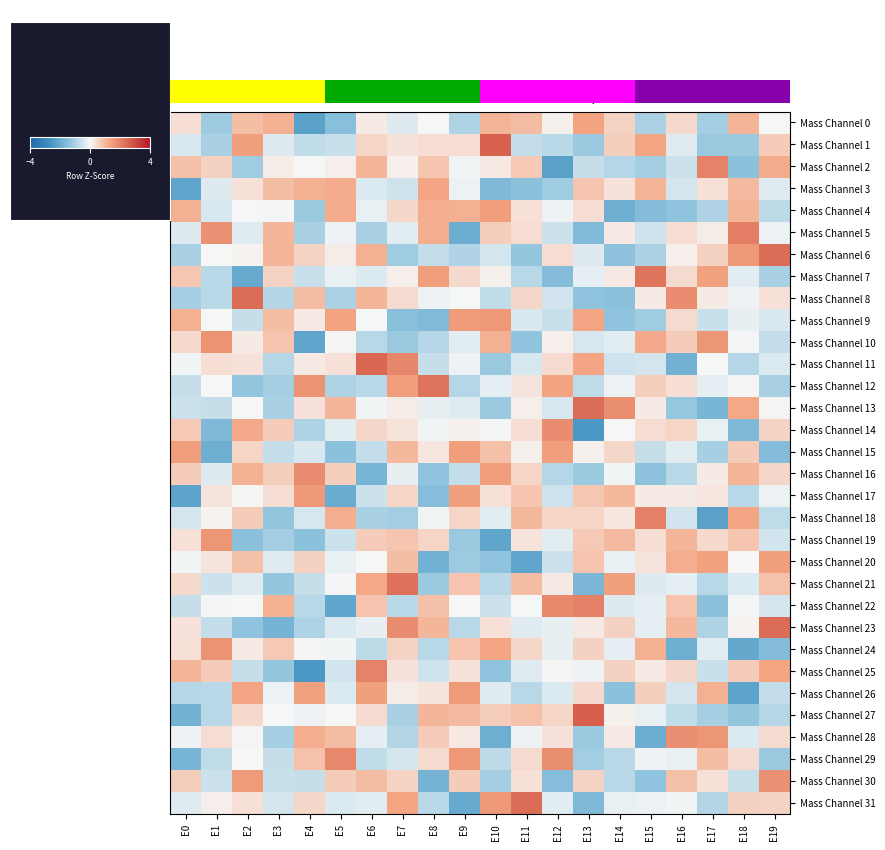

Reading left to right, transcribe all the data shown in this chart.

Mass Channel 0: E0=0.4	E1=-1.2	E2=0.9	E3=1.1	E4=-2.3	E5=-1.5	E6=0.2	E7=-0.3	E8=0.0	E9=-1.0	E10=1.1	E11=1.0	E12=0.1	E13=1.4	E14=0.6	E15=-1.0	E16=0.5	E17=-1.1	E18=1.1	E19=-0.0
Mass Channel 1: E0=-0.4	E1=-1.0	E2=1.4	E3=-0.3	E4=-0.7	E5=-0.6	E6=0.5	E7=0.3	E8=0.4	E9=0.4	E10=2.6	E11=-0.7	E12=-0.8	E13=-1.2	E14=0.7	E15=1.3	E16=-0.3	E17=-1.2	E18=-1.2	E19=0.7
Mass Channel 2: E0=0.9	E1=0.6	E2=-1.1	E3=0.2	E4=-0.0	E5=0.1	E6=1.1	E7=0.1	E8=0.8	E9=-0.1	E10=0.2	E11=0.7	E12=-2.3	E13=-0.6	E14=-0.8	E15=-1.1	E16=-0.6	E17=2.0	E18=-1.4	E19=1.2
Mass Channel 3: E0=-2.2	E1=-0.3	E2=0.4	E3=0.9	E4=1.1	E5=1.2	E6=-0.4	E7=-0.5	E8=1.3	E9=-0.1	E10=-1.6	E11=-1.4	E12=-1.1	E13=0.8	E14=0.3	E15=1.1	E16=-0.5	E17=0.3	E18=1.0	E19=-0.3
Mass Channel 4: E0=1.1	E1=-0.4	E2=-0.0	E3=-0.0	E4=-1.2	E5=1.2	E6=-0.2	E7=0.5	E8=1.2	E9=1.1	E10=1.4	E11=0.4	E12=-0.1	E13=0.4	E14=-1.9	E15=-1.5	E16=-1.4	E17=-0.9	E18=1.1	E19=-0.8
Mass Channel 5: E0=-0.3	E1=1.7	E2=-0.3	E3=1.0	E4=-1.0	E5=-0.1	E6=-1.0	E7=-0.3	E8=1.2	E9=-2.0	E10=0.7	E11=0.4	E12=-0.6	E13=-1.6	E14=0.2	E15=-0.5	E16=0.4	E17=0.2	E18=2.1	E19=-0.2
Mass Channel 6: E0=-1.0	E1=0.0	E2=0.1	E3=1.0	E4=0.6	E5=0.2	E6=1.1	E7=-1.1	E8=-0.7	E9=-0.9	E10=-0.5	E11=-1.3	E12=0.4	E13=-0.3	E14=-1.4	E15=-1.0	E16=0.1	E17=0.6	E18=1.6	E19=2.4
Mass Channel 7: E0=0.8	E1=-0.8	E2=-2.0	E3=0.6	E4=-0.6	E5=-0.2	E6=-0.4	E7=0.1	E8=1.5	E9=0.5	E10=0.1	E11=-0.8	E12=-1.5	E13=-0.2	E14=0.2	E15=2.2	E16=0.4	E17=1.4	E18=-0.3	E19=-1.0
Mass Channel 8: E0=-1.1	E1=-0.8	E2=2.4	E3=-0.9	E4=1.0	E5=-1.0	E6=1.1	E7=0.5	E8=-0.2	E9=-0.0	E10=-0.7	E11=0.5	E12=-0.5	E13=-1.4	E14=-1.4	E15=0.2	E16=1.8	E17=0.2	E18=-0.1	E19=0.3
Mass Channel 9: E0=1.1	E1=0.0	E2=-0.6	E3=0.9	E4=0.2	E5=1.4	E6=-0.0	E7=-1.5	E8=-1.6	E9=1.5	E10=1.6	E11=-0.4	E12=-0.6	E13=1.3	E14=-1.4	E15=-1.1	E16=0.4	E17=-0.6	E18=-0.2	E19=-0.4
Mass Channel 10: E0=0.5	E1=1.7	E2=0.2	E3=0.8	E4=-2.2	E5=0.1	E6=-0.8	E7=-1.2	E8=-0.9	E9=-0.3	E10=1.1	E11=-1.4	E12=0.1	E13=-0.4	E14=-0.3	E15=1.2	E16=0.7	E17=1.6	E18=-0.1	E19=-0.7
Mass Channel 11: E0=-0.1	E1=0.4	E2=0.3	E3=-0.9	E4=0.2	E5=0.4	E6=2.5	E7=1.9	E8=-0.7	E9=-0.1	E10=-1.2	E11=-0.4	E12=0.4	E13=1.3	E14=-0.5	E15=-0.5	E16=-1.9	E17=-0.0	E18=-0.9	E19=-0.4
Mass Channel 12: E0=-0.6	E1=-0.0	E2=-1.3	E3=-1.1	E4=1.7	E5=-1.0	E6=-0.8	E7=1.5	E8=2.3	E9=-0.9	E10=-0.2	E11=0.3	E12=1.4	E13=-0.7	E14=-0.1	E15=0.6	E16=0.4	E17=-0.2	E18=-0.1	E19=-1.0
Mass Channel 13: E0=-0.6	E1=-0.6	E2=0.0	E3=-1.0	E4=0.3	E5=1.0	E6=-0.1	E7=0.2	E8=-0.2	E9=-0.3	E10=-1.2	E11=0.1	E12=-0.4	E13=2.4	E14=1.8	E15=0.2	E16=-1.3	E17=-1.7	E18=1.3	E19=0.1
Mass Channel 14: E0=0.7	E1=-1.6	E2=1.2	E3=0.7	E4=-1.0	E5=-0.3	E6=0.5	E7=0.3	E8=-0.1	E9=0.1	E10=-0.0	E11=0.4	E12=1.8	E13=-2.5	E14=-0.0	E15=0.4	E16=0.5	E17=-0.2	E18=-1.7	E19=0.6
Mass Channel 15: E0=1.4	E1=-1.9	E2=0.6	E3=-0.7	E4=-0.4	E5=-1.4	E6=-0.7	E7=1.0	E8=0.3	E9=1.5	E10=0.9	E11=0.1	E12=1.5	E13=0.1	E14=0.5	E15=-0.6	E16=-0.3	E17=-1.0	E18=0.7	E19=-1.5
Mass Channel 16: E0=0.7	E1=-0.3	E2=1.1	E3=0.7	E4=1.8	E5=0.6	E6=-1.8	E7=-0.2	E8=-1.4	E9=-0.7	E10=1.5	E11=0.5	E12=-0.9	E13=-1.2	E14=-0.1	E15=-1.4	E16=-0.8	E17=0.2	E18=1.1	E19=0.5
Mass Channel 17: E0=-2.2	E1=0.3	E2=0.1	E3=0.4	E4=1.5	E5=-2.0	E6=-0.6	E7=0.6	E8=-1.5	E9=1.4	E10=0.3	E11=0.8	E12=-0.6	E13=0.8	E14=1.0	E15=0.2	E16=0.2	E17=0.3	E18=-0.8	E19=-0.2
Mass Channel 18: E0=-0.4	E1=0.1	E2=0.7	E3=-1.3	E4=-0.4	E5=1.2	E6=-1.0	E7=-1.1	E8=-0.1	E9=0.5	E10=-0.3	E11=1.0	E12=0.6	E13=0.5	E14=0.3	E15=2.0	E16=-0.5	E17=-2.3	E18=1.3	E19=-0.7
Mass Channel 19: E0=0.4	E1=1.6	E2=-1.4	E3=-1.1	E4=-1.4	E5=-0.6	E6=0.7	E7=0.8	E8=0.5	E9=-1.2	E10=-2.2	E11=0.3	E12=-0.3	E13=0.7	E14=1.0	E15=0.4	E16=1.0	E17=0.5	E18=0.8	E19=-0.5
Mass Channel 20: E0=-0.1	E1=0.3	E2=0.9	E3=-0.3	E4=0.6	E5=-0.2	E6=-0.0	E7=0.9	E8=-1.8	E9=-1.2	E10=-1.3	E11=-2.2	E12=-0.6	E13=0.8	E14=-0.2	E15=0.3	E16=1.2	E17=1.4	E18=0.0	E19=1.4
Mass Channel 21: E0=0.5	E1=-0.6	E2=-0.3	E3=-1.3	E4=-0.6	E5=-0.0	E6=1.3	E7=2.3	E8=-1.2	E9=0.8	E10=-0.8	E11=0.9	E12=0.2	E13=-1.7	E14=1.4	E15=-0.3	E16=-0.2	E17=-0.8	E18=-0.4	E19=0.9
Mass Channel 22: E0=-0.6	E1=-0.0	E2=-0.0	E3=1.1	E4=-0.8	E5=-2.2	E6=0.8	E7=-0.8	E8=0.9	E9=0.0	E10=-0.6	E11=-0.0	E12=1.9	E13=2.0	E14=-0.3	E15=-0.2	E16=0.8	E17=-1.4	E18=-0.0	E19=-0.5
Mass Channel 23: E0=0.3	E1=-0.7	E2=-1.4	E3=-1.8	E4=-0.9	E5=-0.4	E6=-0.2	E7=1.8	E8=1.0	E9=-0.8	E10=0.4	E11=-0.3	E12=-0.2	E13=0.2	E14=0.6	E15=-0.2	E16=1.0	E17=-1.0	E18=0.1	E19=2.4
Mass Channel 24: E0=0.3	E1=1.7	E2=0.2	E3=0.7	E4=0.0	E5=-0.1	E6=-0.8	E7=0.6	E8=-0.8	E9=0.8	E10=1.3	E11=0.5	E12=-0.2	E13=0.6	E14=-0.2	E15=1.1	E16=-1.9	E17=-0.3	E18=-2.1	E19=-1.5
Mass Channel 25: E0=1.1	E1=0.7	E2=-0.6	E3=-1.3	E4=-2.5	E5=-0.5	E6=2.0	E7=0.3	E8=-0.5	E9=0.3	E10=-1.3	E11=-0.3	E12=0.0	E13=-0.1	E14=0.6	E15=0.2	E16=0.5	E17=-0.6	E18=0.7	E19=1.3
Mass Channel 26: E0=-0.9	E1=-0.8	E2=1.3	E3=-0.1	E4=1.4	E5=-0.4	E6=1.4	E7=0.2	E8=0.3	E9=1.5	E10=-0.3	E11=-0.8	E12=-0.4	E13=0.5	E14=-1.4	E15=0.7	E16=-0.5	E17=1.1	E18=-2.2	E19=-0.7
Mass Channel 27: E0=-1.8	E1=-0.8	E2=0.5	E3=-0.0	E4=-0.1	E5=0.0	E6=0.4	E7=-1.0	E8=1.0	E9=1.0	E10=0.7	E11=0.9	E12=0.6	E13=2.6	E14=0.1	E15=-0.2	E16=-0.7	E17=-1.0	E18=-1.3	E19=-0.9
Mass Channel 28: E0=-0.1	E1=0.4	E2=0.0	E3=-1.0	E4=1.2	E5=0.9	E6=-0.2	E7=-0.9	E8=0.7	E9=0.2	E10=-1.9	E11=-0.1	E12=0.3	E13=-1.2	E14=0.2	E15=-1.9	E16=1.7	E17=1.6	E18=-0.4	E19=0.5
Mass Channel 29: E0=-1.7	E1=-0.7	E2=0.0	E3=-0.6	E4=0.8	E5=1.9	E6=-0.7	E7=-0.4	E8=0.4	E9=1.6	E10=-0.8	E11=0.5	E12=1.8	E13=-1.1	E14=-0.8	E15=-0.1	E16=-0.2	E17=0.9	E18=0.5	E19=-1.2
Mass Channel 30: E0=0.7	E1=-0.6	E2=1.5	E3=-0.6	E4=-0.6	E5=0.7	E6=0.9	E7=0.6	E8=-1.8	E9=0.7	E10=-1.1	E11=0.4	E12=-1.5	E13=0.6	E14=-0.8	E15=-1.4	E16=0.9	E17=0.4	E18=-0.6	E19=1.7
Mass Channel 31: E0=-0.3	E1=0.1	E2=0.3	E3=-0.5	E4=0.5	E5=-0.4	E6=-0.3	E7=1.3	E8=-0.8	E9=-2.1	E10=1.5	E11=2.4	E12=-0.3	E13=-1.6	E14=-0.2	E15=-0.2	E16=-0.1	E17=-0.9	E18=0.6	E19=0.6